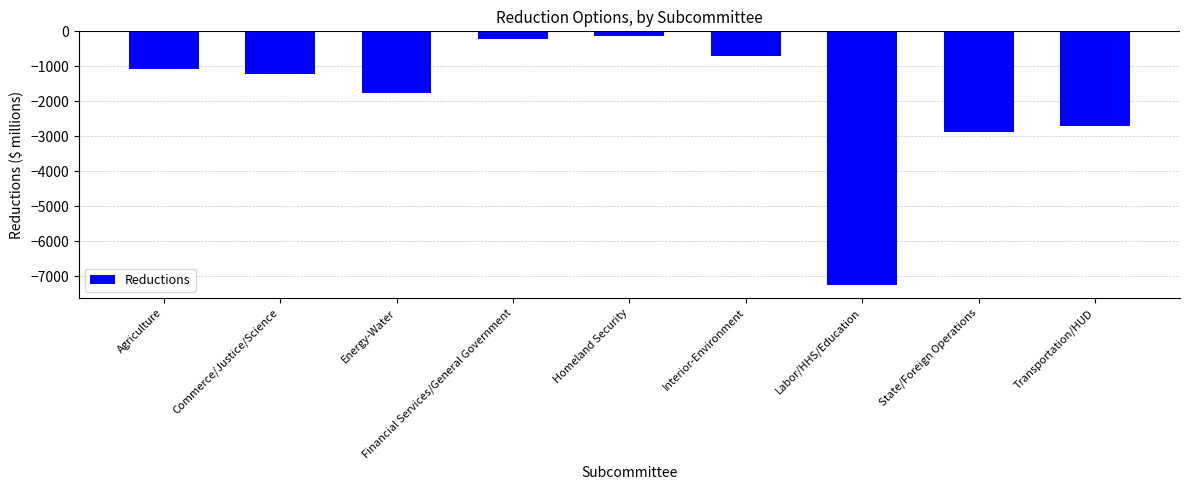

What is the label of the 8th bar from the right?

Commerce/Justice/Science